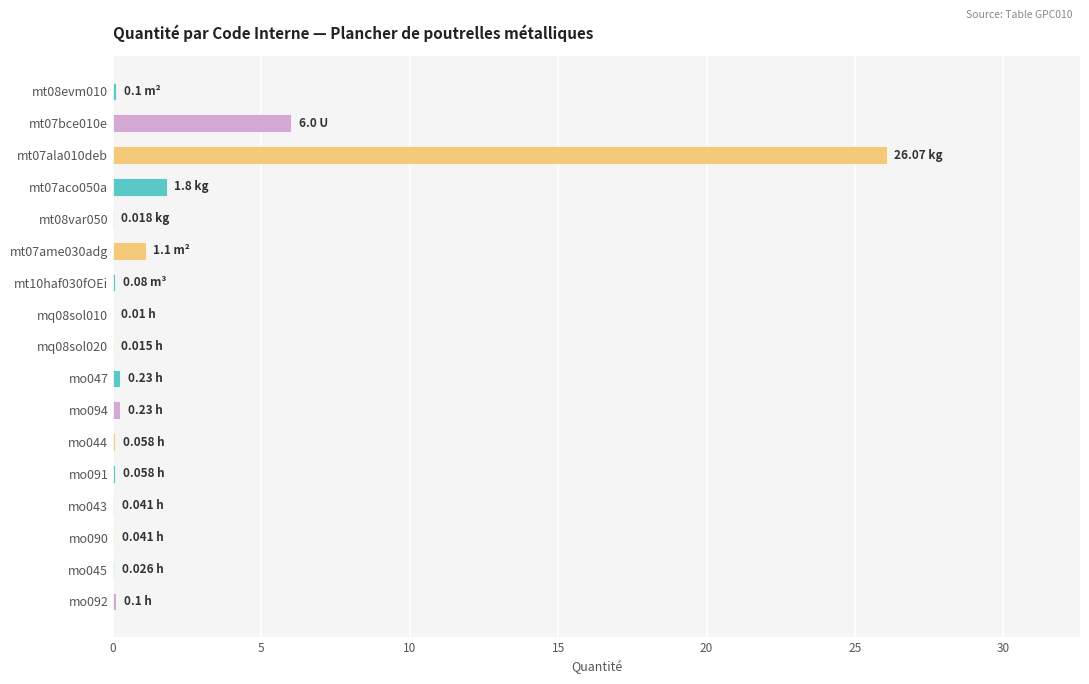

What is the sum of all values?

36.0